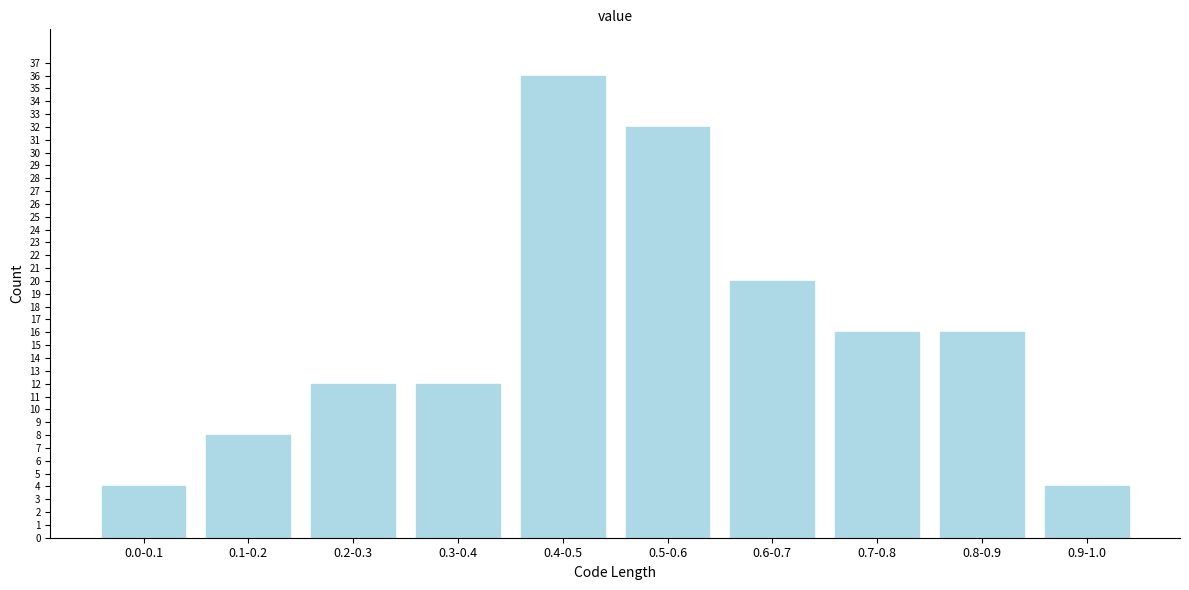

Reading left to right, transcribe all the data shown in this chart.

0.0-0.1=4	0.1-0.2=8	0.2-0.3=12	0.3-0.4=12	0.4-0.5=36	0.5-0.6=32	0.6-0.7=20	0.7-0.8=16	0.8-0.9=16	0.9-1.0=4